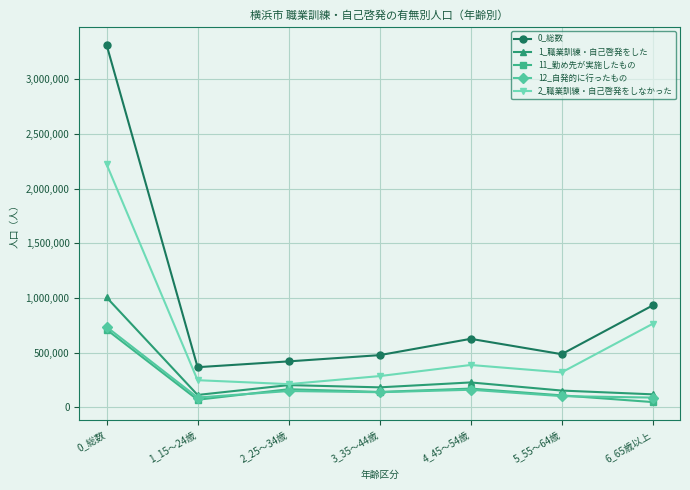

True or false: 2_職業訓練・自己啓発をしなかった has more than 0 points higher than both neighbors.

True